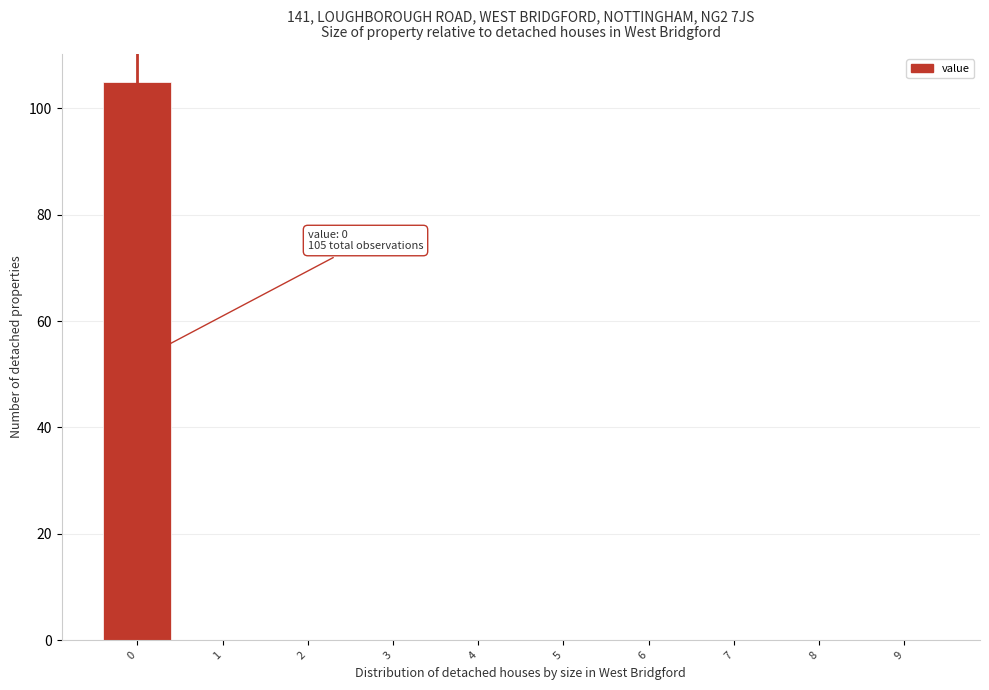

Which range on the x-axis has the tallest bar?

-0.5 to 0.5